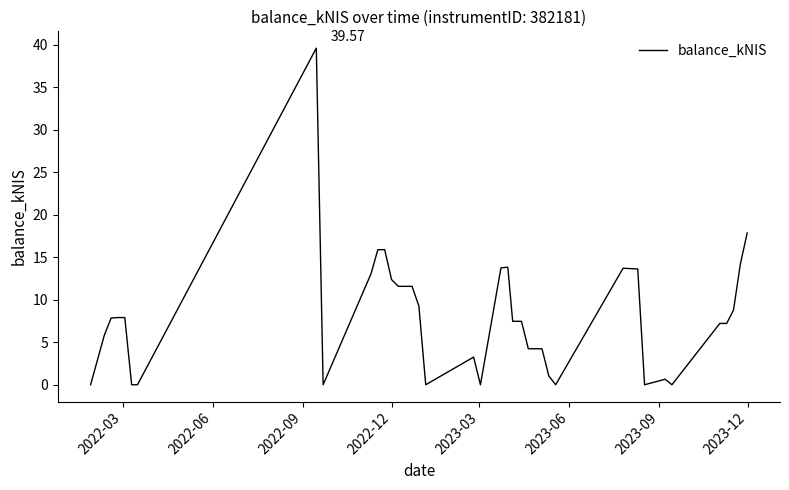

Count the number of data series in this chart.

1